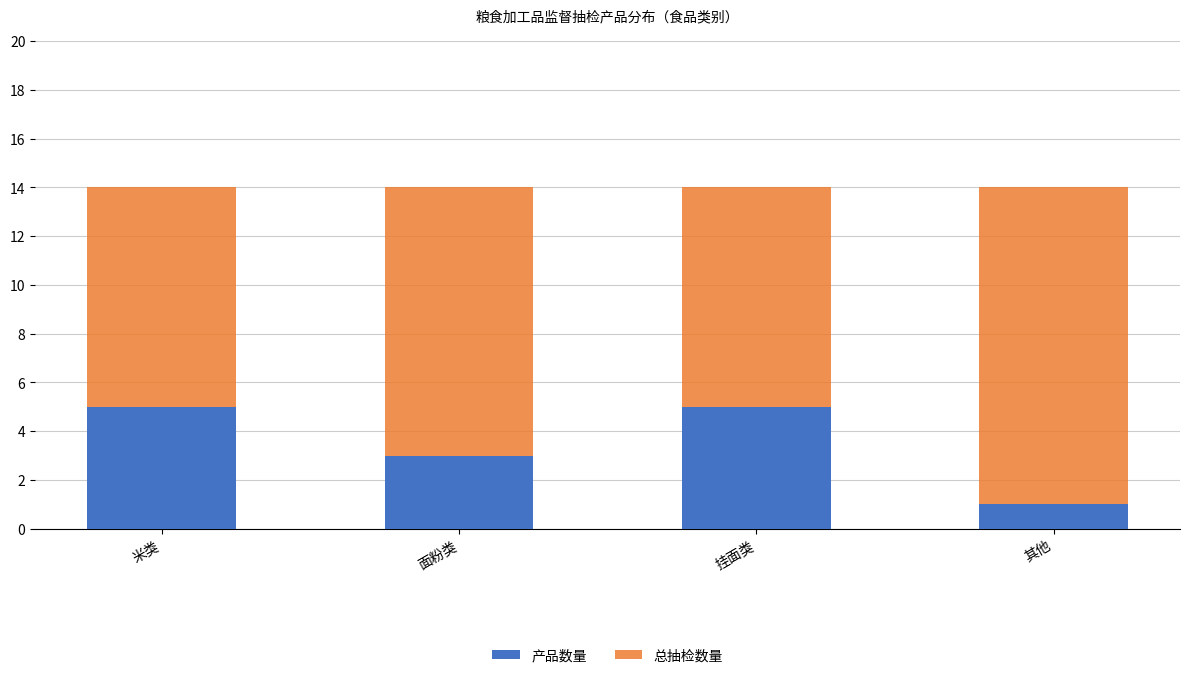

The 总抽检数量 series shows 7 at 其他. True or false?

False